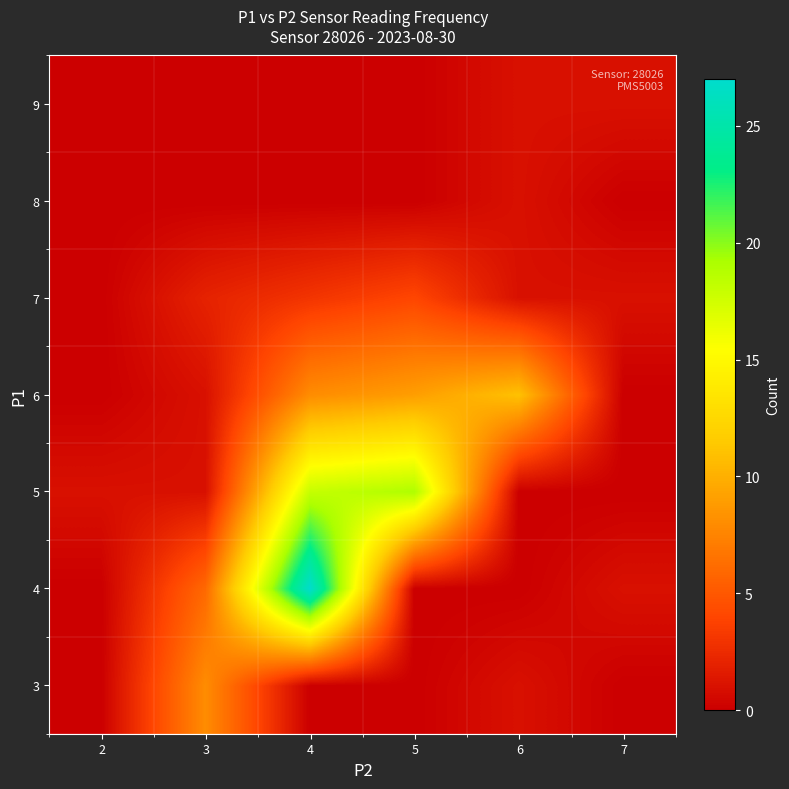

At which category is the sum across all series the highest?

4